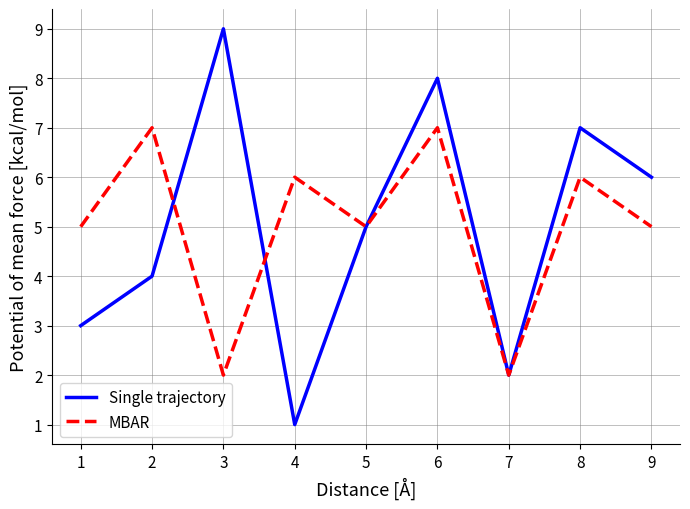

Which category has the highest value in the Single trajectory series?

3